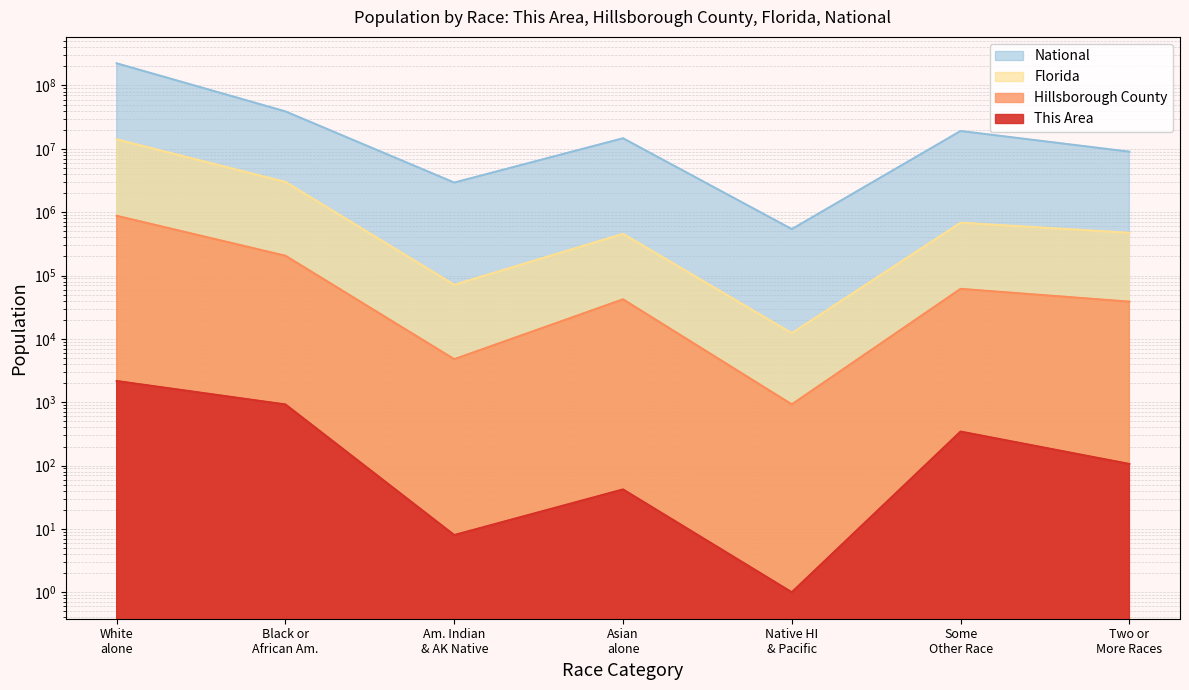

True or false: Florida and National intersect in this chart.

False